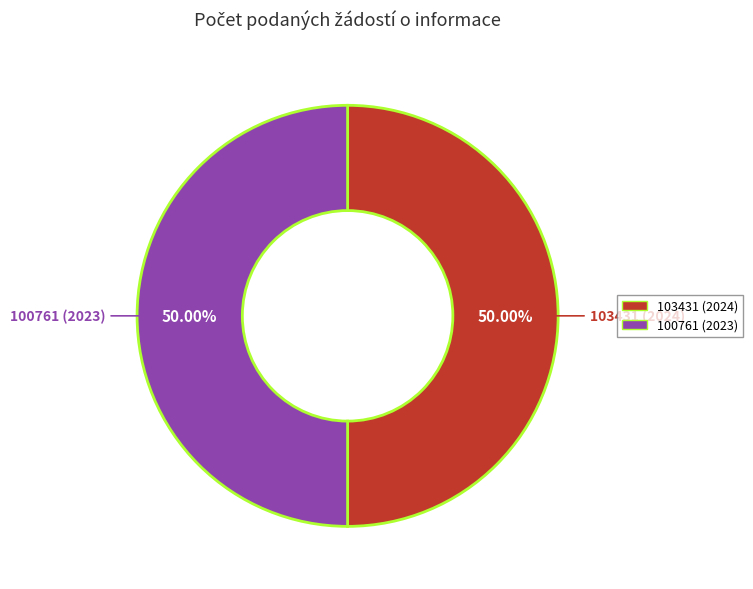

What is the total percentage of 100761 (2023) and 103431 (2024)?

100.0%